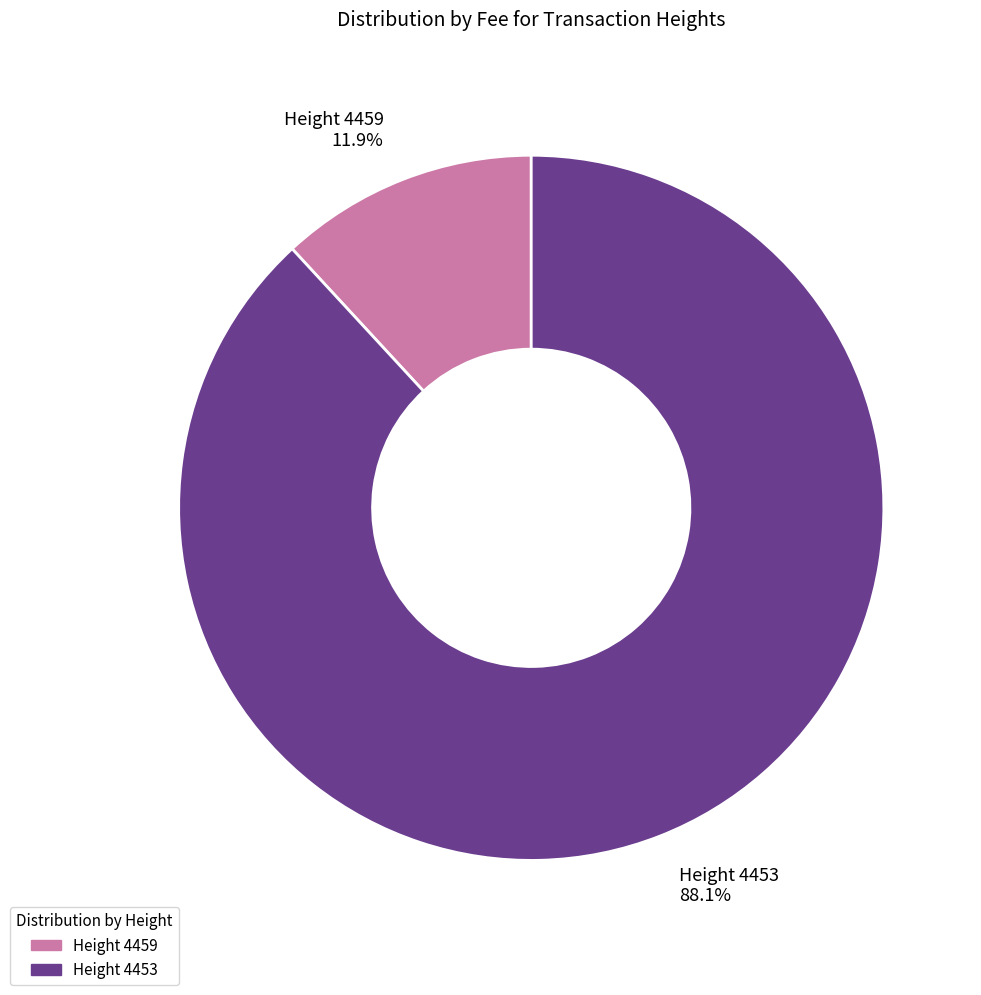

To the nearest percent, what is the difference between the largest and smallest slice percentages?

76%